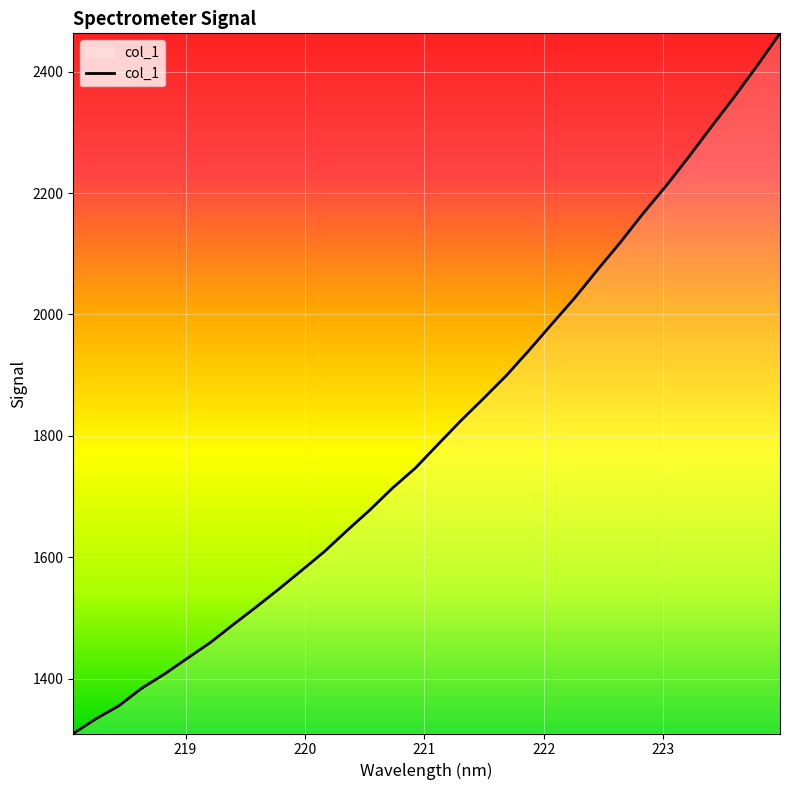

What is the smallest value displayed?

1309.9